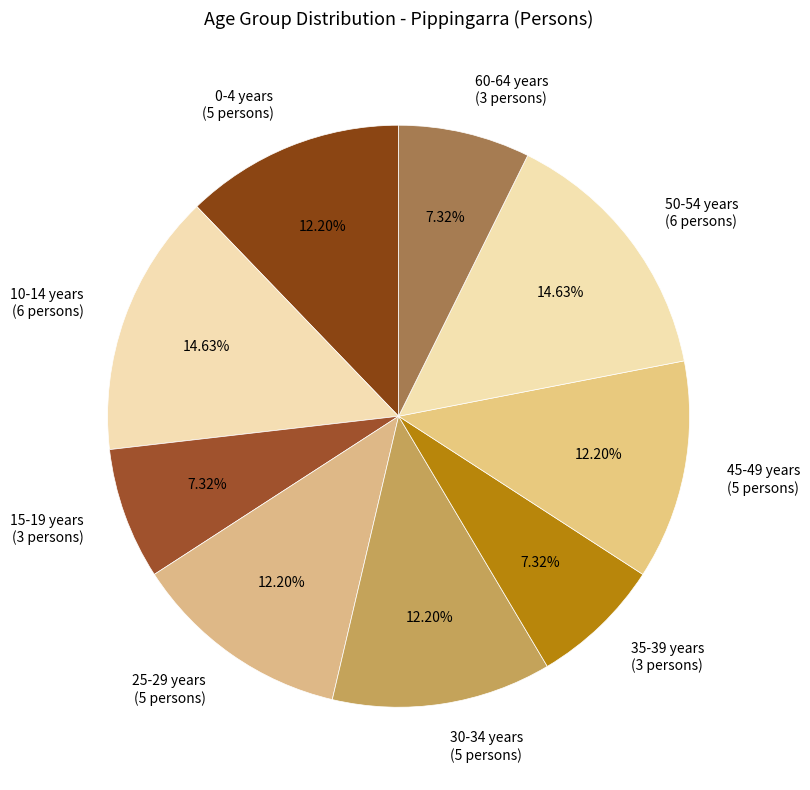

To the nearest percent, what is the difference between the largest and smallest slice percentages?

7%